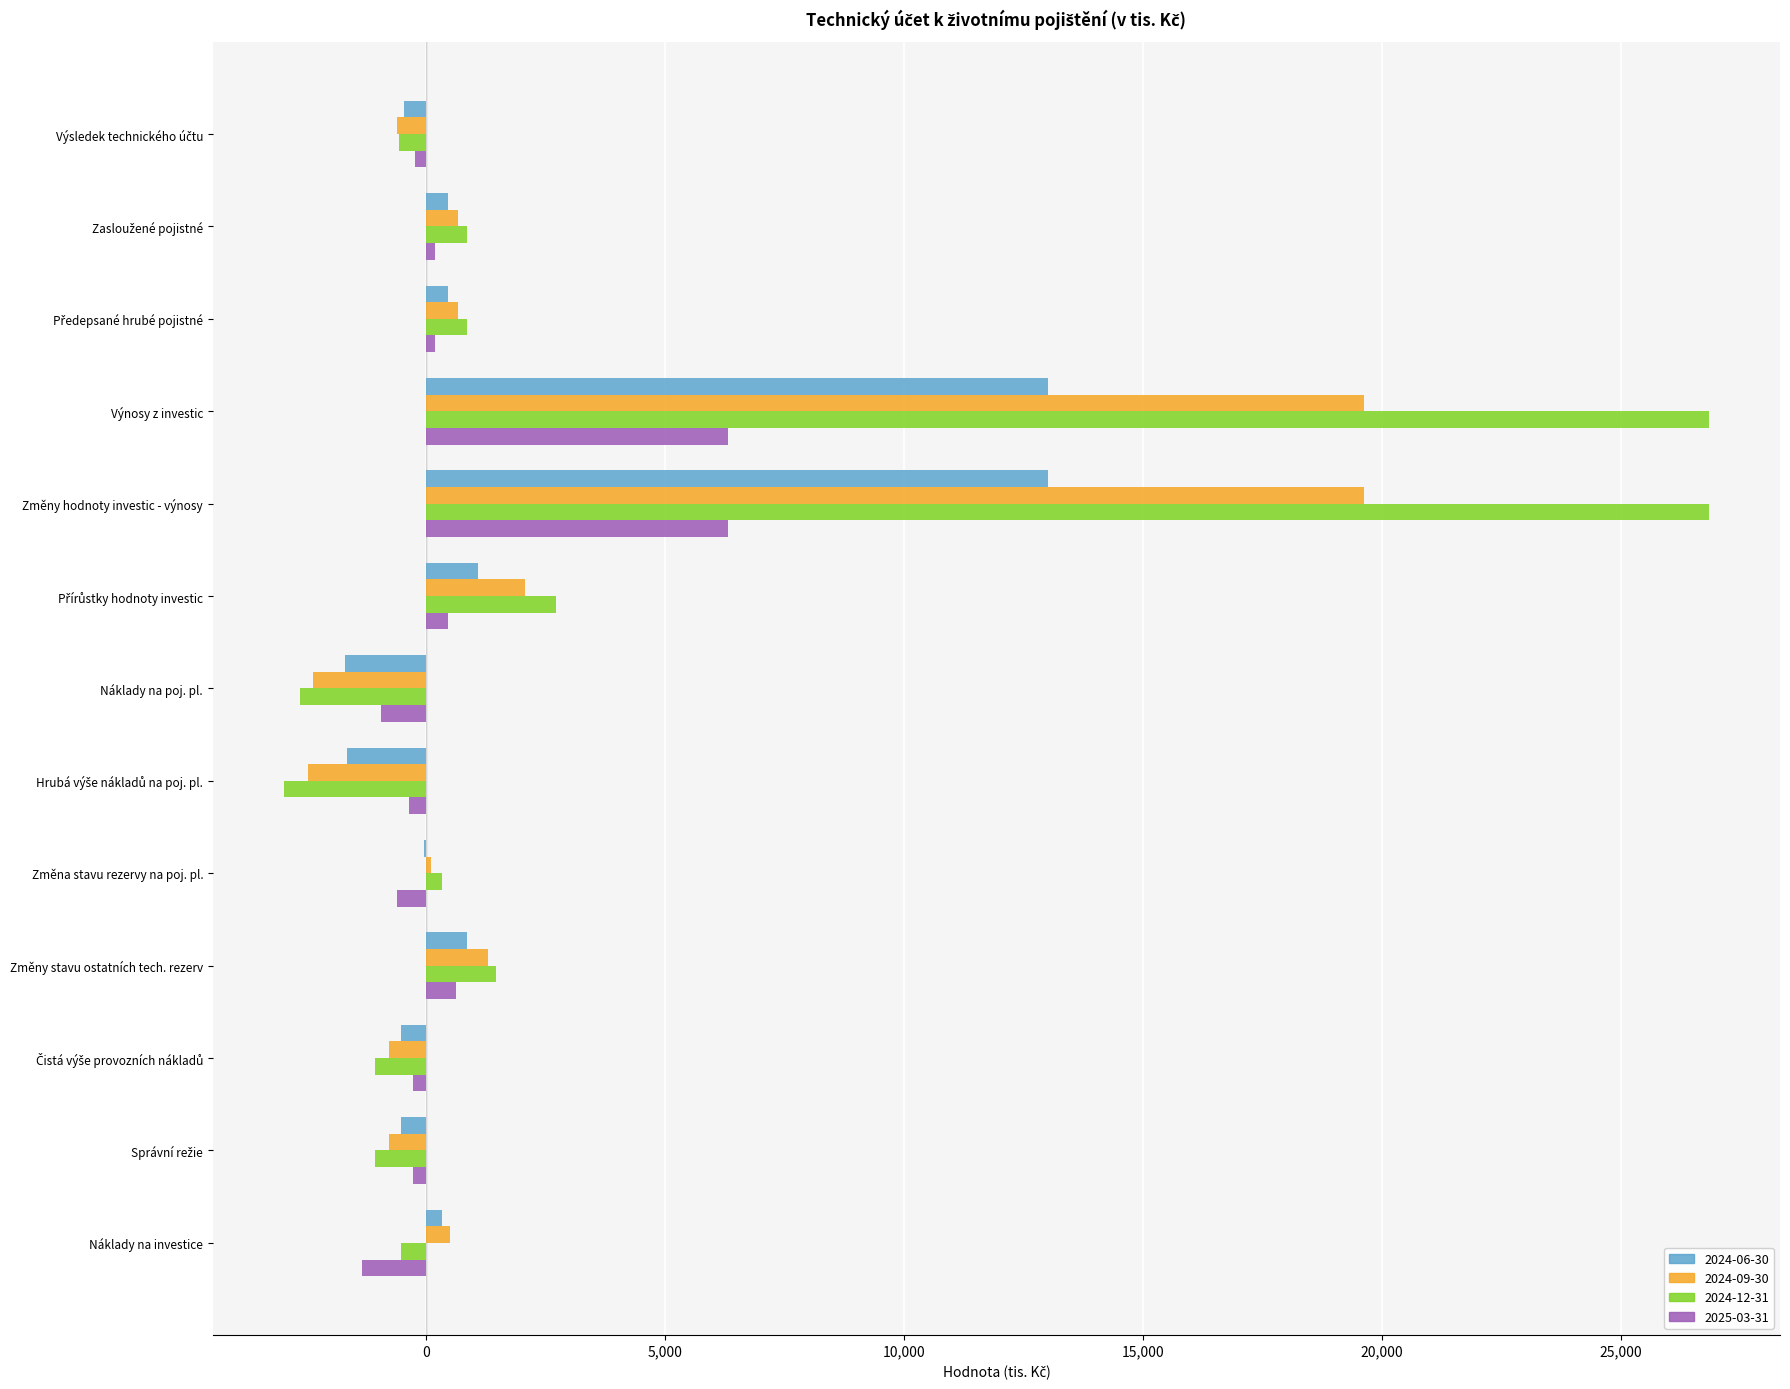

Is it true that 2024-06-30 equals 13003 at Výnosy z investic?

True